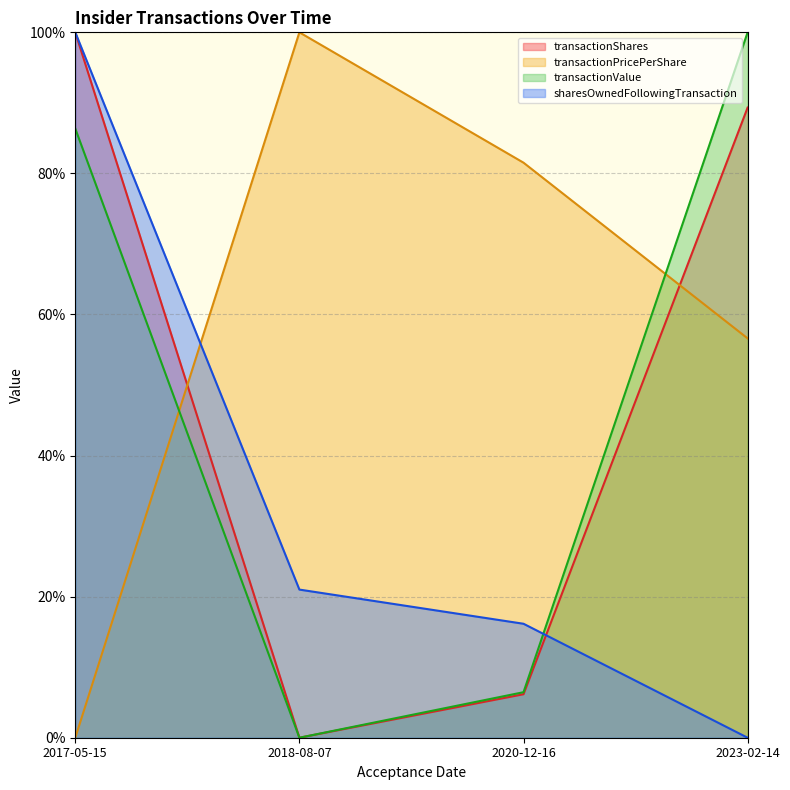

Between 2017-05-15 and 2018-08-07, which is larger?

2017-05-15